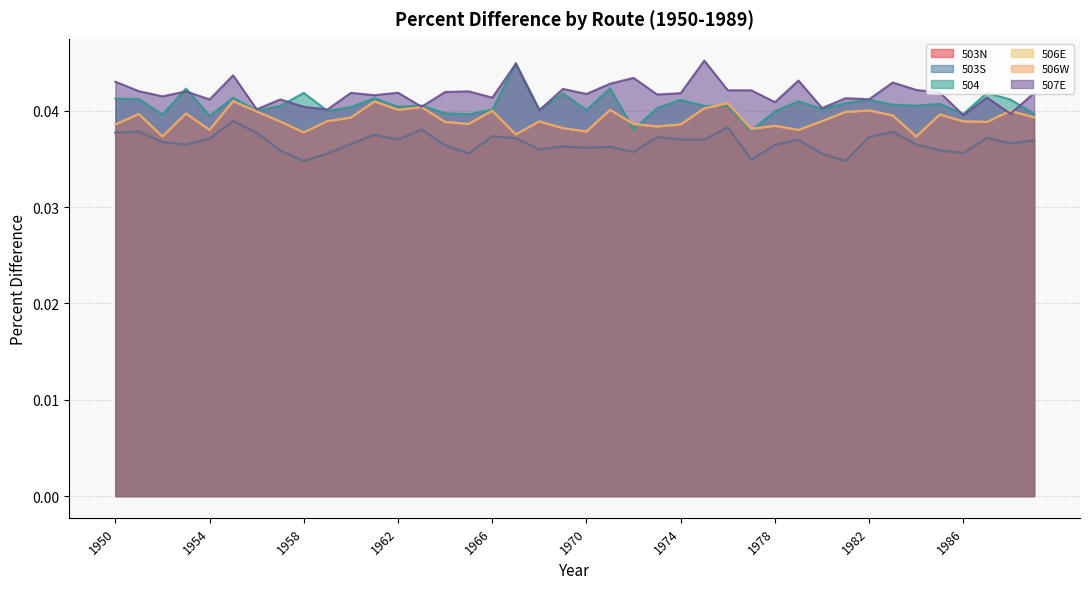

Which series ends up on top after the final intersection of 504 and 507E?

507E